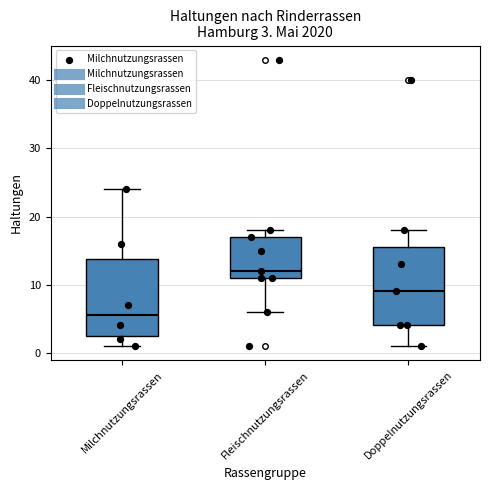

Which box's median line is the highest?

Fleischnutzungsrassen